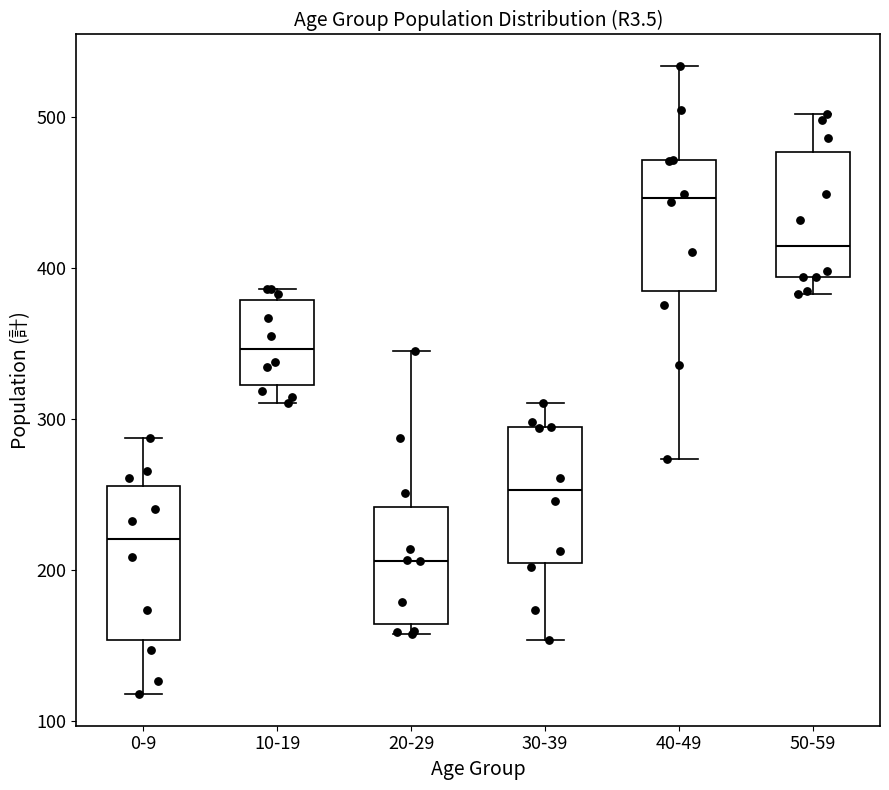

Reading left to right, read every box against the y-axis: the position of its median line, the range the box covers, and the ends of its whiskers. The values are not printed on the chart, so give them approximately, as read against the axis.

0-9: median 220, box 150 to 260, whiskers 120 to 290
10-19: median 350, box 320 to 380, whiskers 310 to 390
20-29: median 210, box 160 to 240, whiskers 160 (just below the box's lower edge) to 350
30-39: median 250, box 200 to 290, whiskers 150 to 310
40-49: median 450, box 380 to 470, whiskers 270 to 530
50-59: median 420, box 390 to 480, whiskers 380 to 500